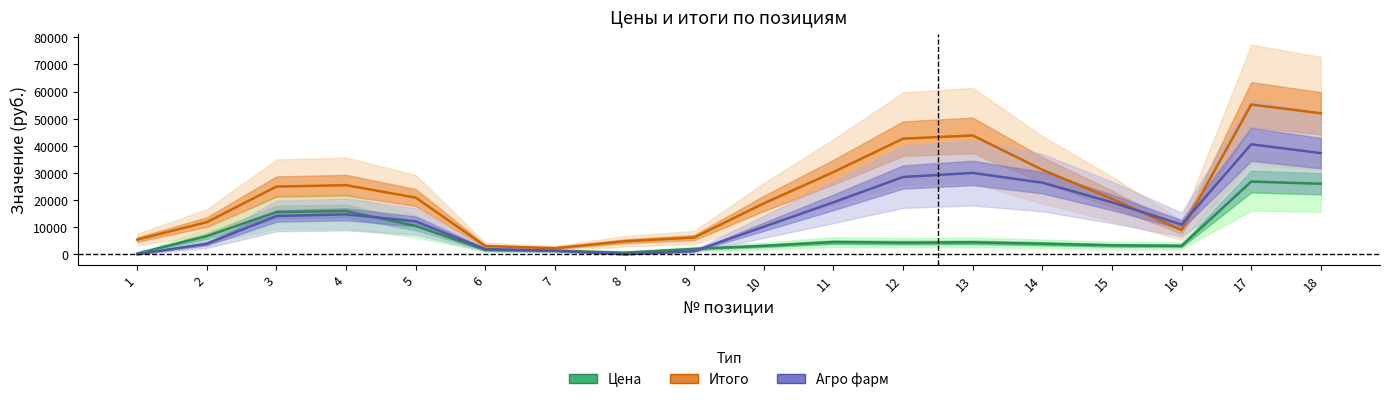

At which label does Цена reach its minimum?

1